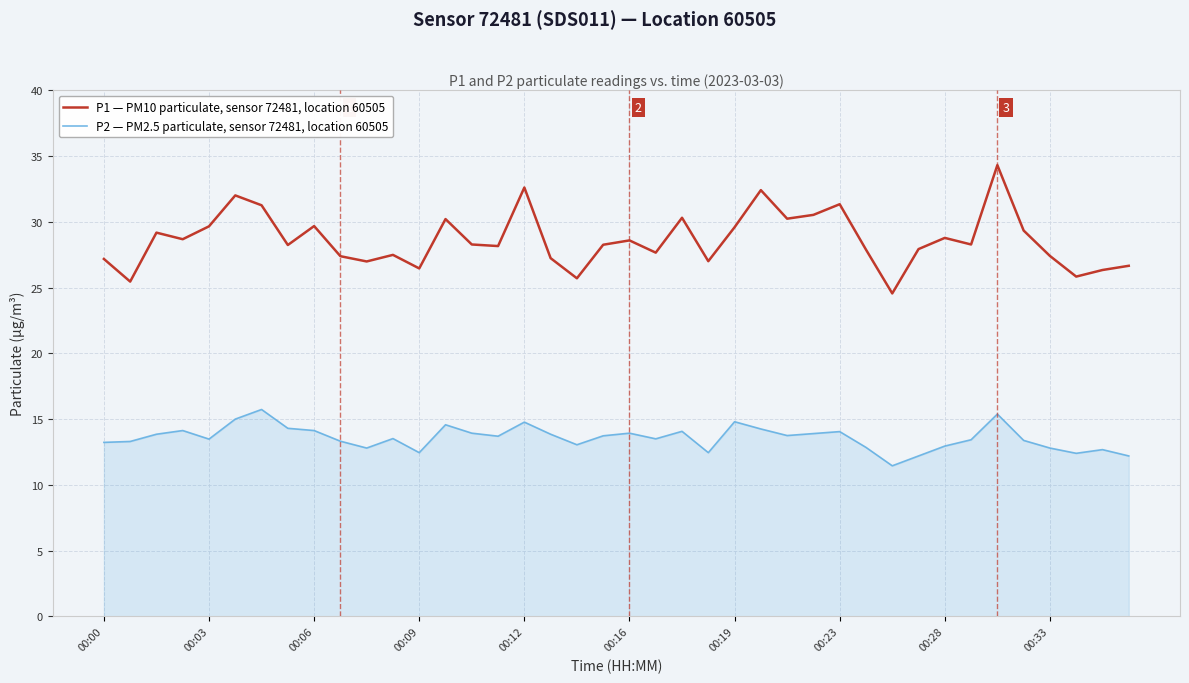

Which series has the widest spread of values?

P1 — PM10 particulate, sensor 72481, location 60505